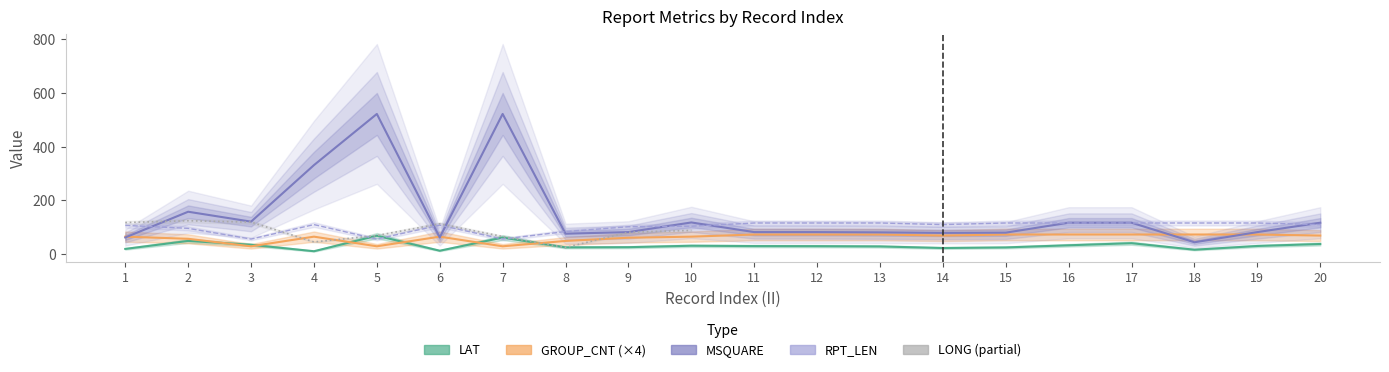

At which category does the data reach its first local peak?

2